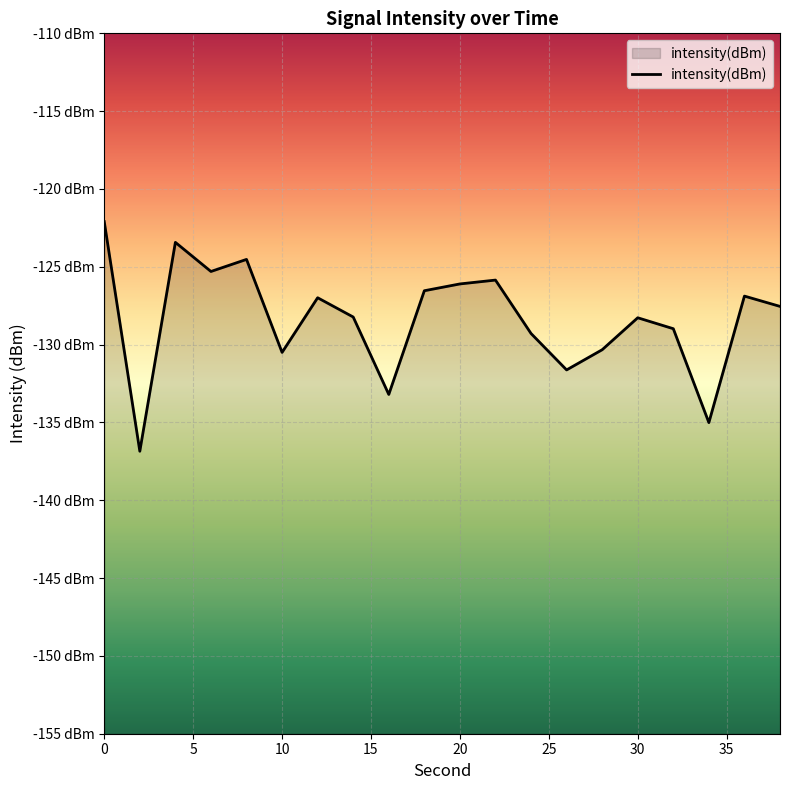

List the labels in order of value, largest first.

0, 4, 8, 6, 22, 20, 18, 36, 12, 38, 14, 30, 32, 24, 28, 10, 26, 16, 34, 2